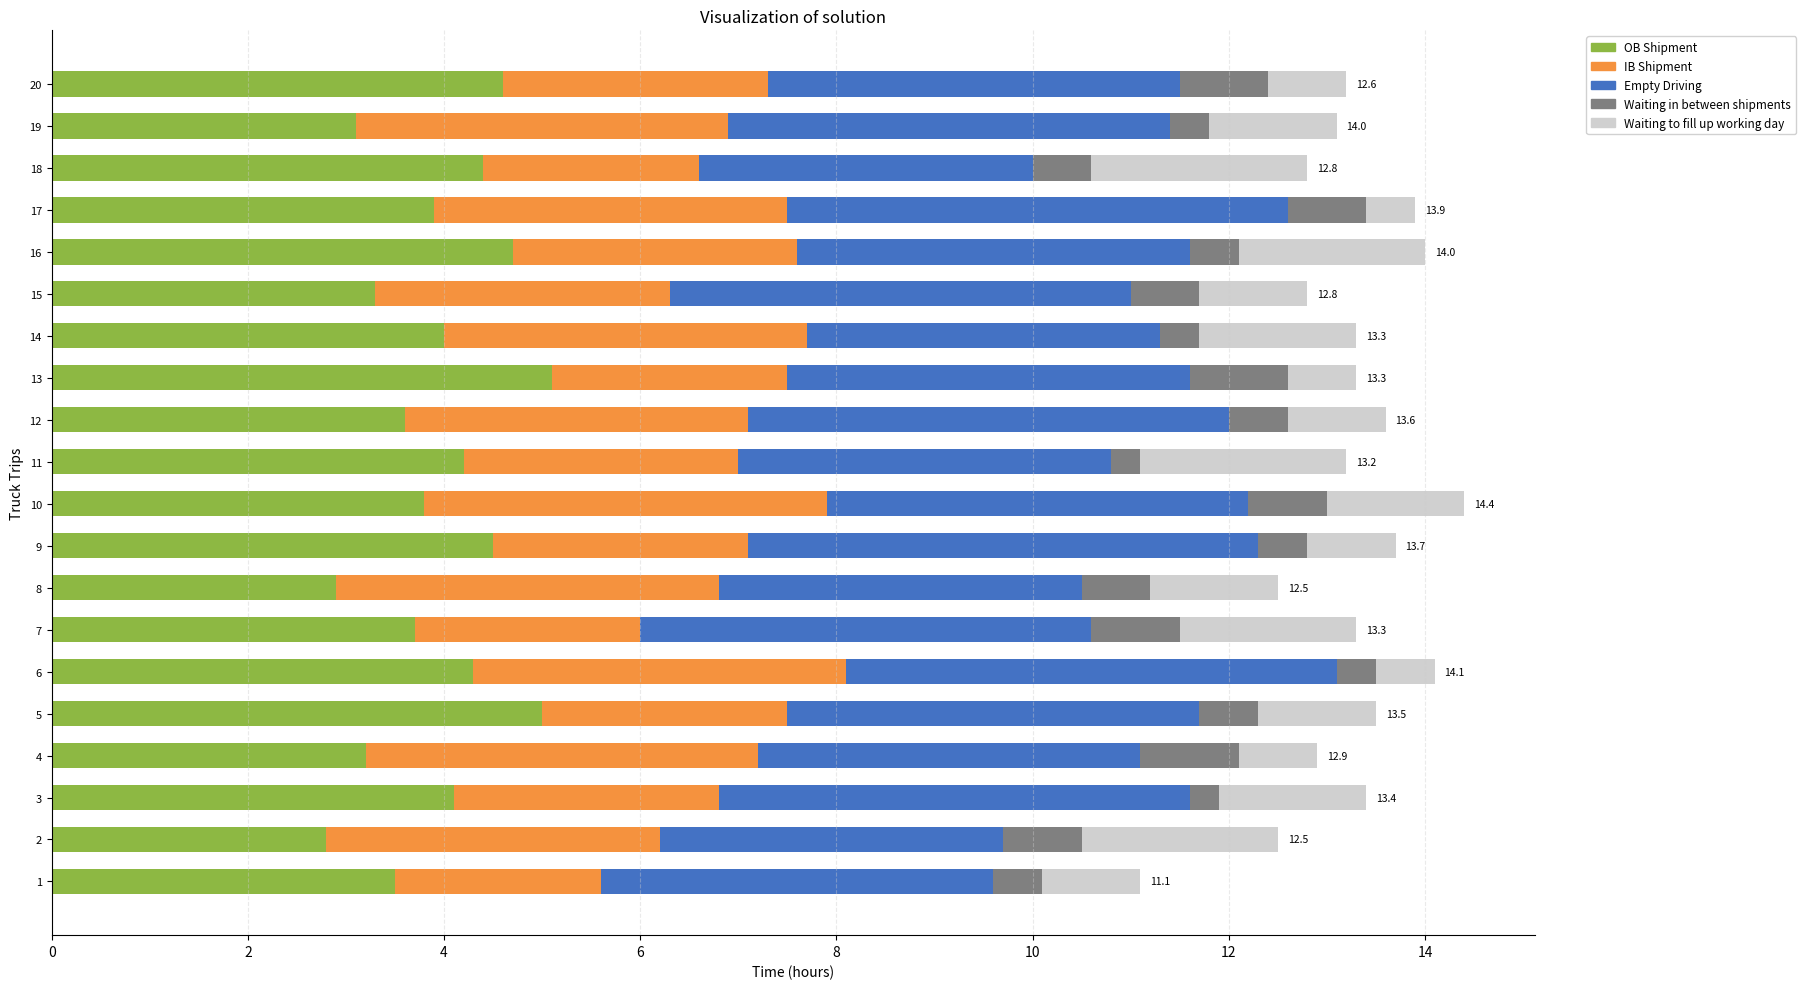

The OB Shipment series shows 5.3 at 14. True or false?

False